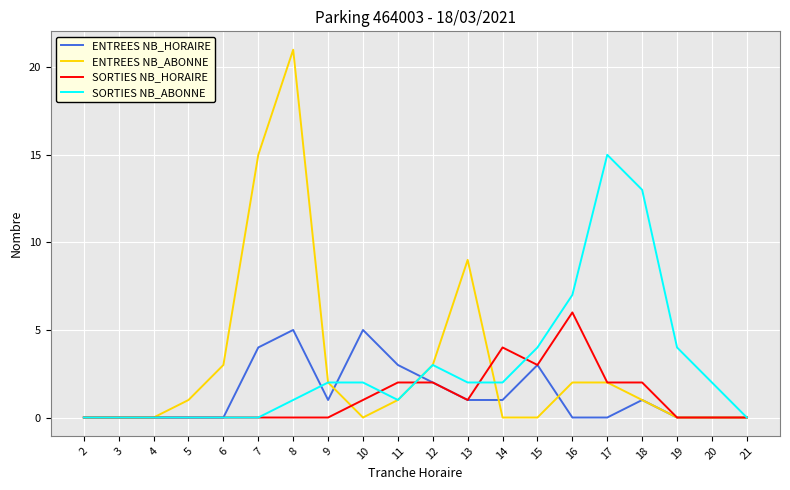

How many lines are shown in the chart?

4